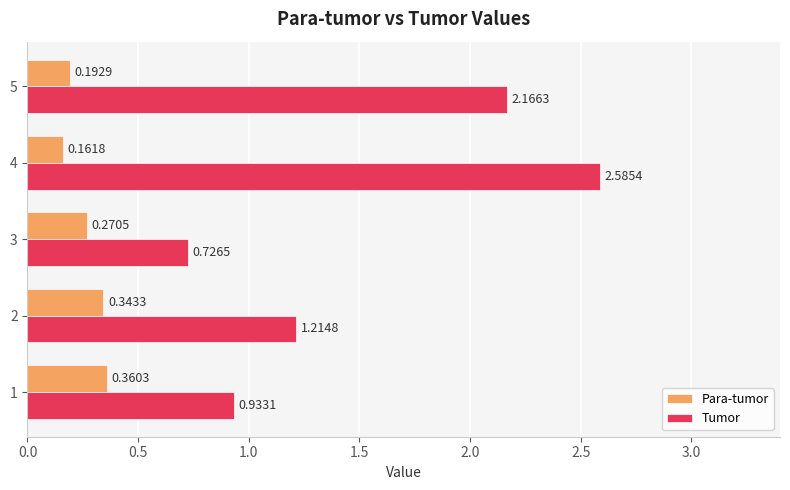

Between 1 and 3, which series saw the biggest shift?

Tumor